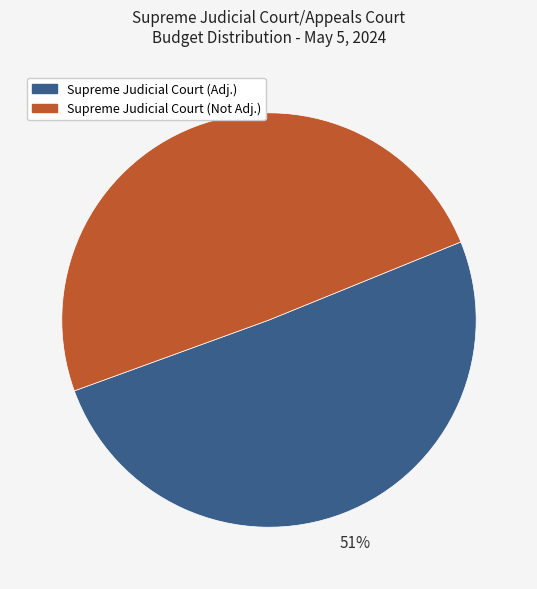

To the nearest percent, what is the average slice percentage?

50%